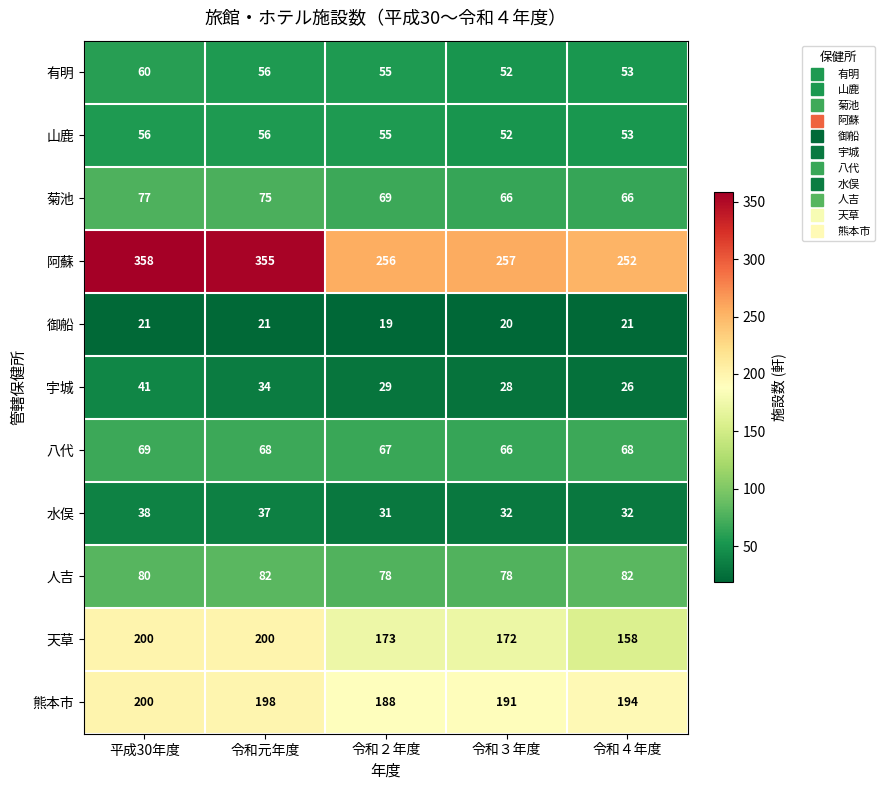

What is the sum of the 人吉 values at 平成30年度 and 令和３年度?

158